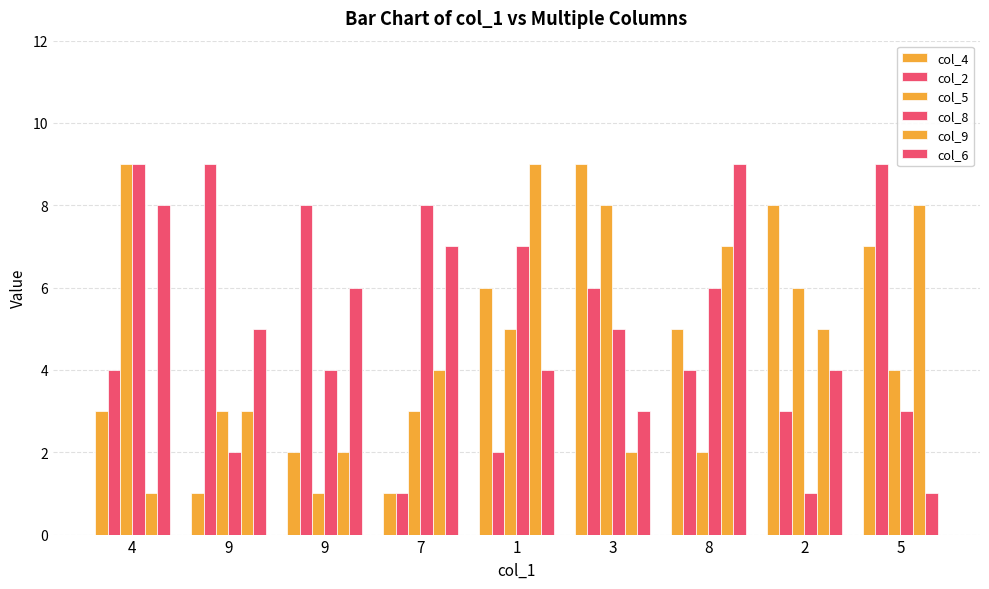

What is the difference between the highest and lowest values at 3?

7